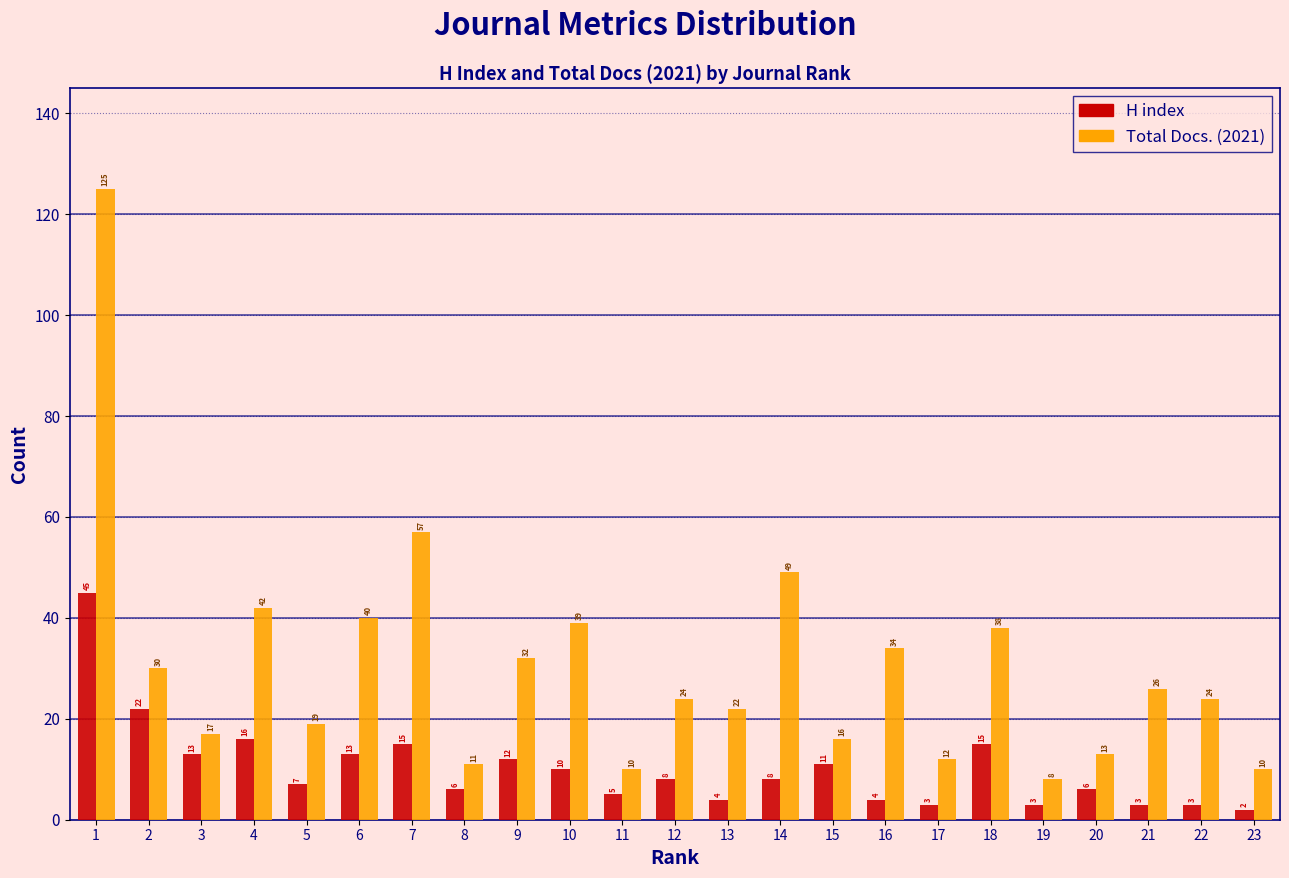

Reading left to right, list all the values displayed in this chart.

H index: 45	22	13	16	7	13	15	6	12	10	5	8	4	8	11	4	3	15	3	6	3	3	2
Total Docs. (2021): 125	30	17	42	19	40	57	11	32	39	10	24	22	49	16	34	12	38	8	13	26	24	10